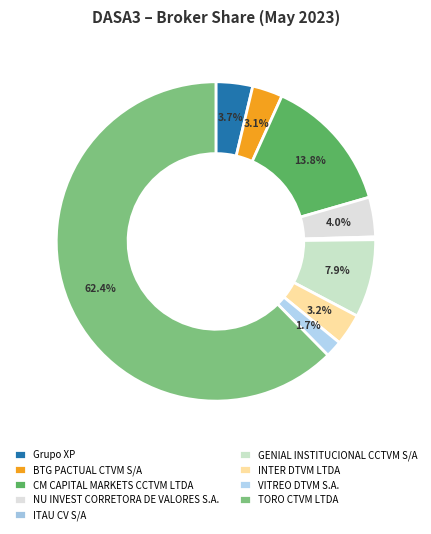

To the nearest percent, what is the combined percentage of VITREO DTVM S.A. and CM CAPITAL MARKETS CCTVM LTDA?

15%